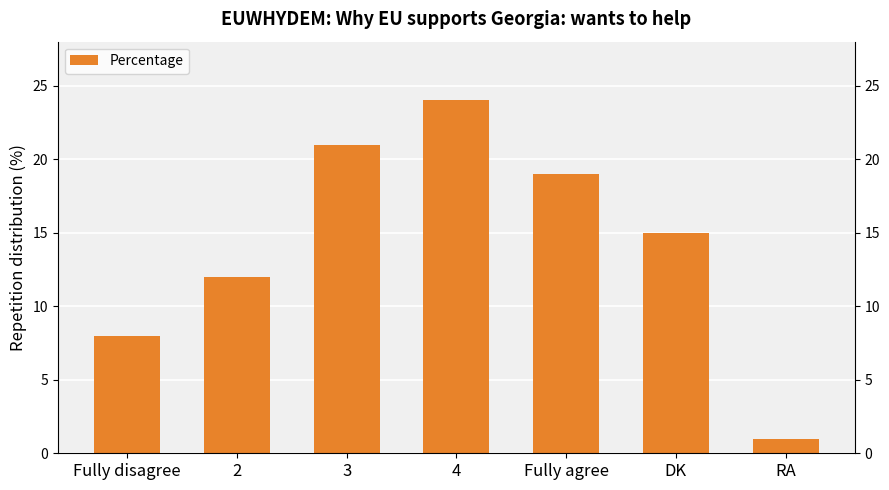

Rank the categories by value from highest to lowest.

4, 3, Fully agree, DK, 2, Fully disagree, RA